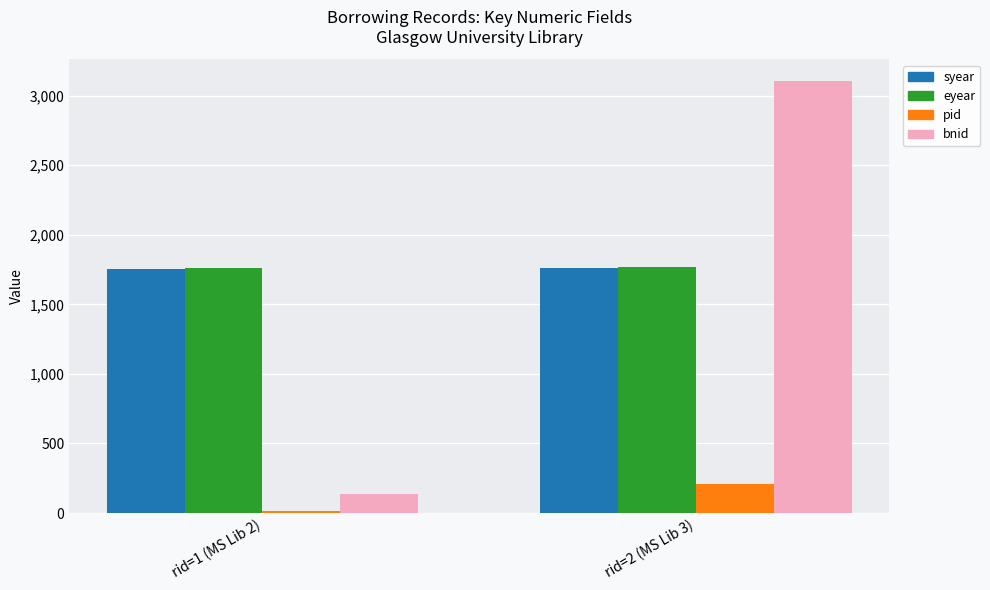

How many values in the eyear series are below 1765?

1